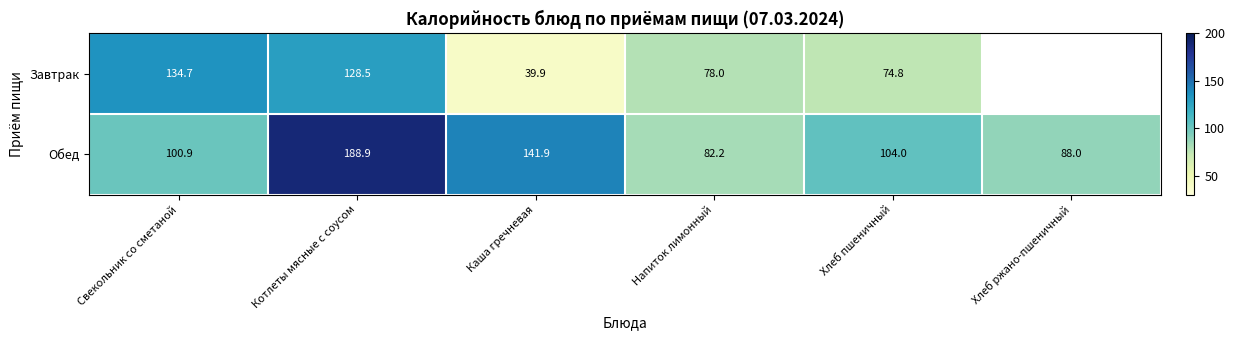

At how many categories does at least one series exceed 134?

3